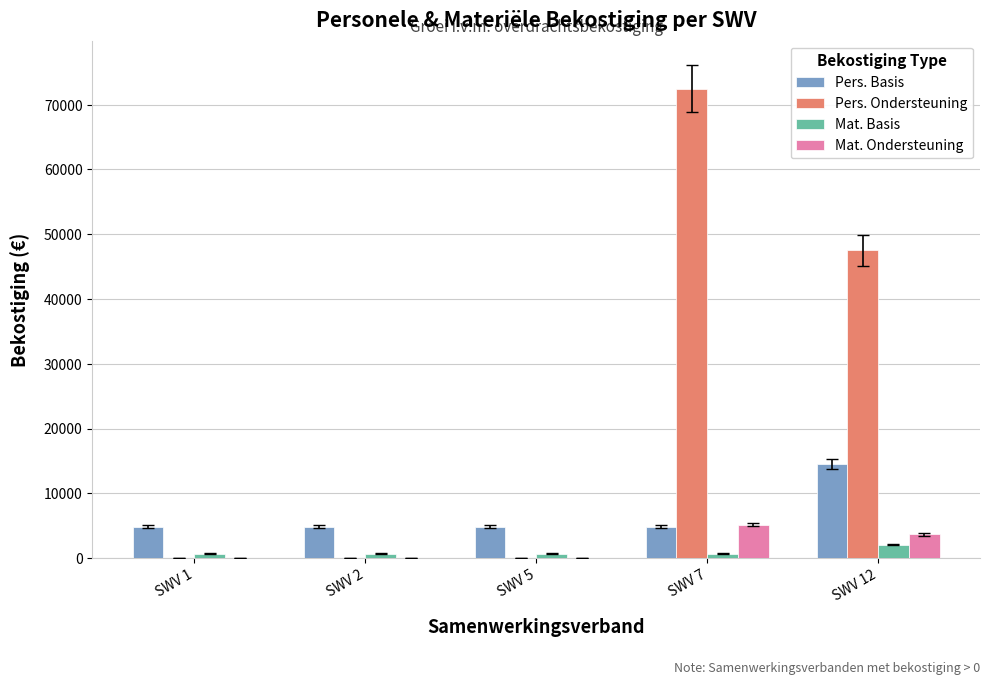

The value of Mat. Basis at SWV 12 is 2078.0. True or false?

True